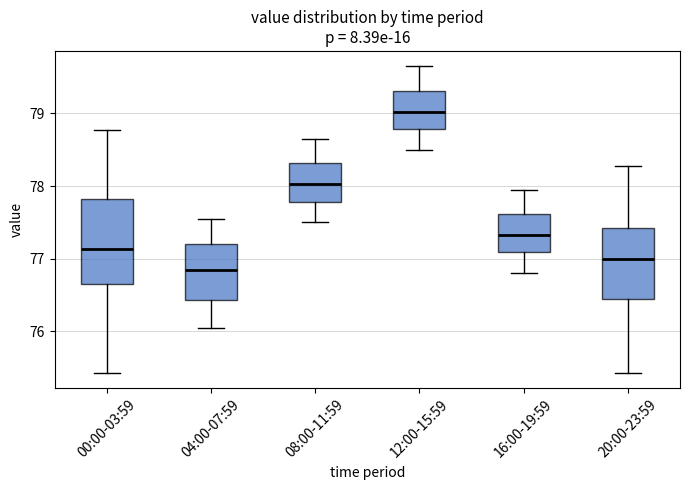

Where is the lower edge of the box for 08:00-11:59 on the y-axis? The values are not printed on the chart, so give them approximately, as read against the axis.

77.8